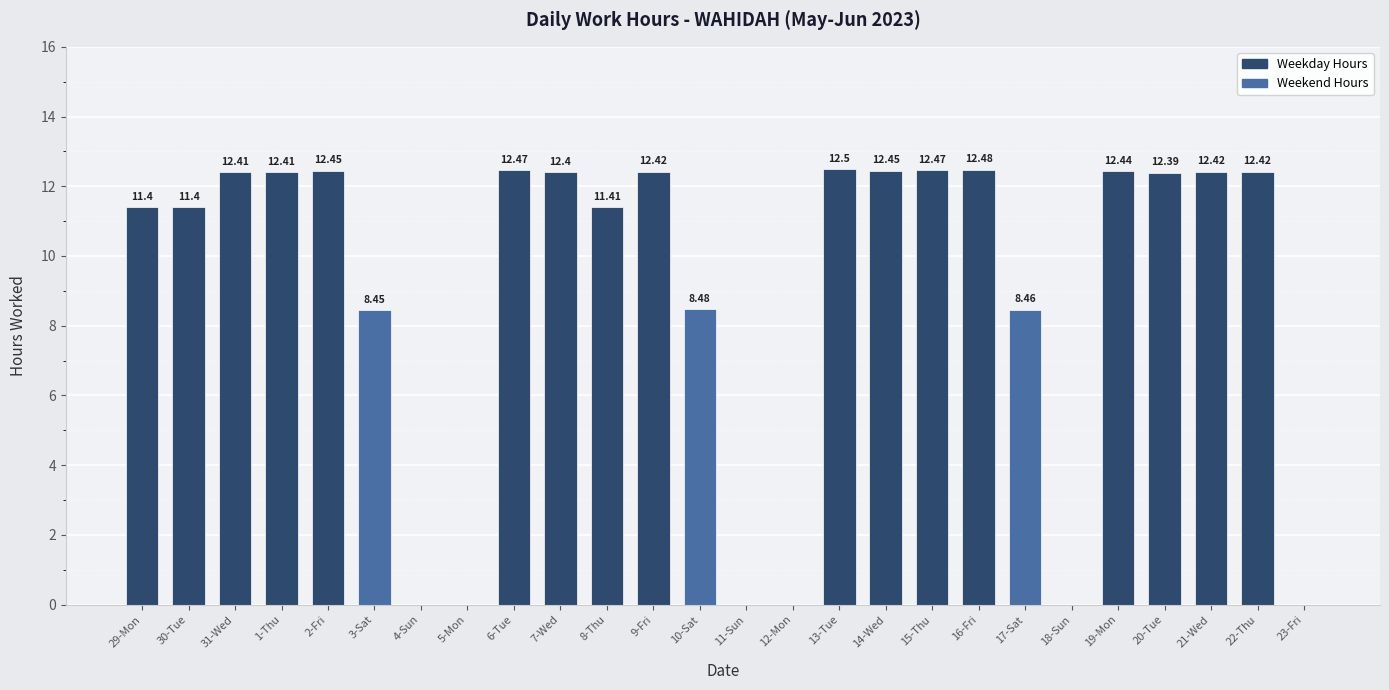

The chart shows a value of 12.4 at 1-Thu. True or false?

True